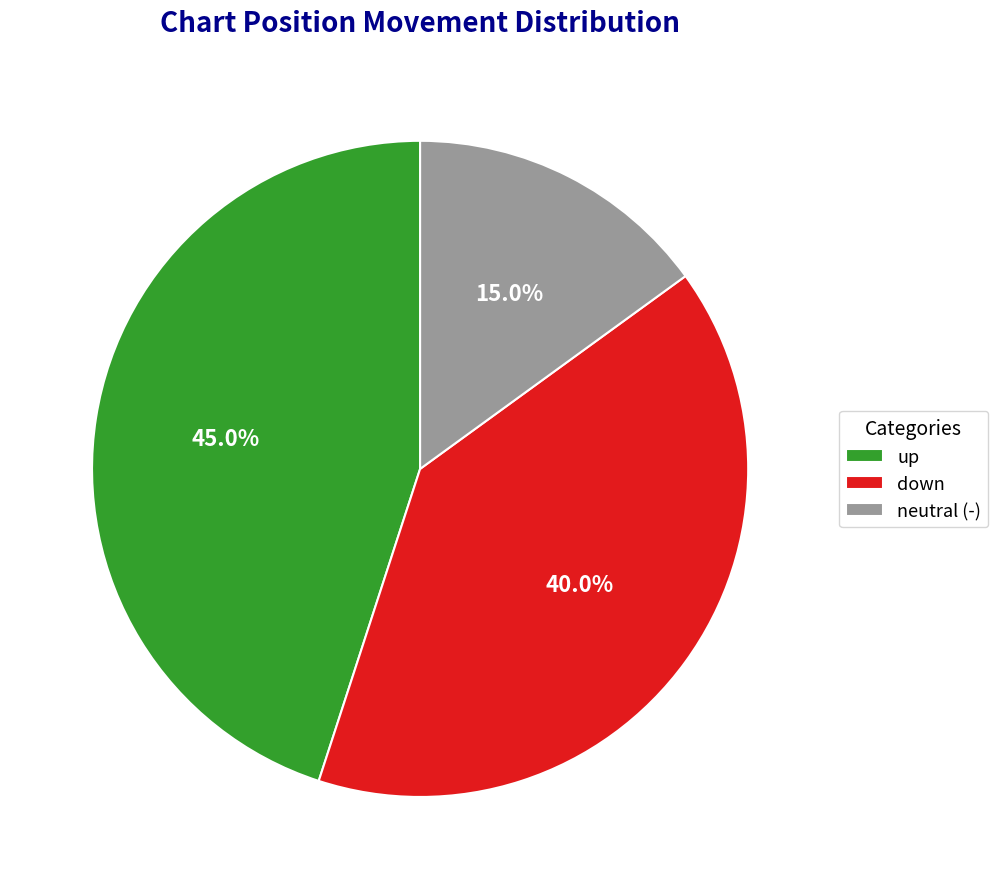

How many slices are in this pie chart?

3